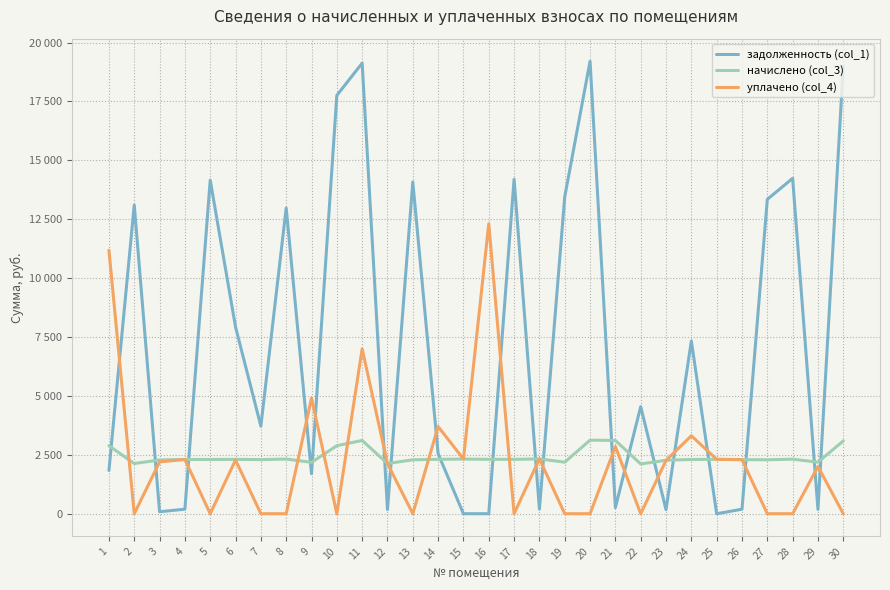

In начислено (col_3), how many points are lower than both neighbors (excluding endpoints)?

8